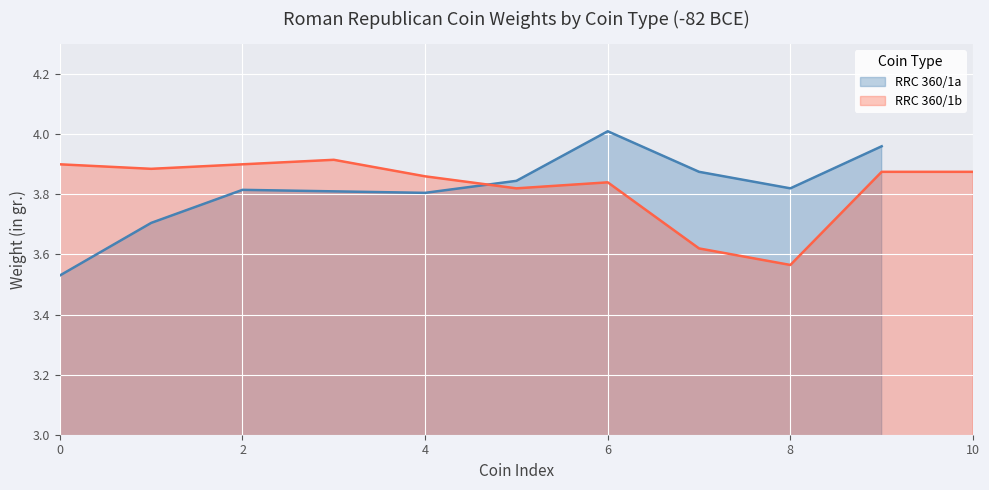

Is it true that RRC 360/1b equals 3.9 at 2?

True